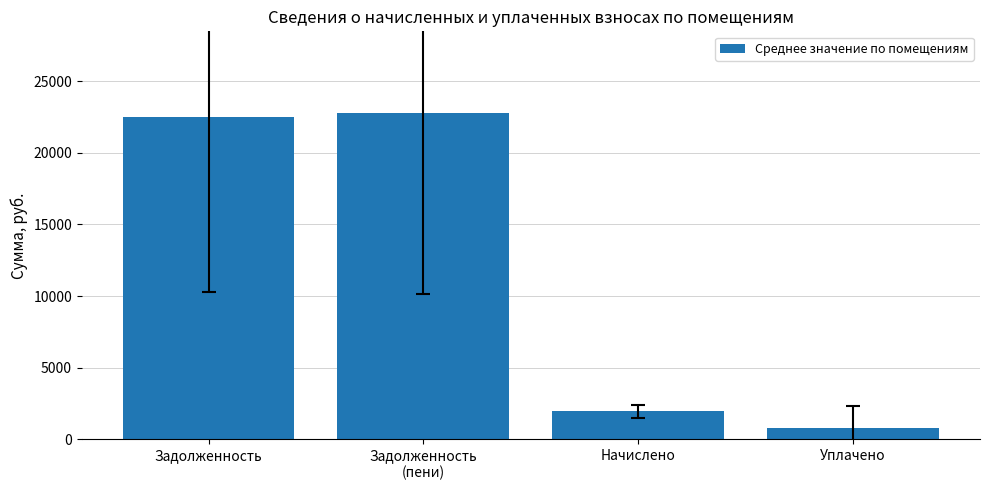

Rank the categories by value from highest to lowest.

Задолженность
(пени), Задолженность, Начислено, Уплачено